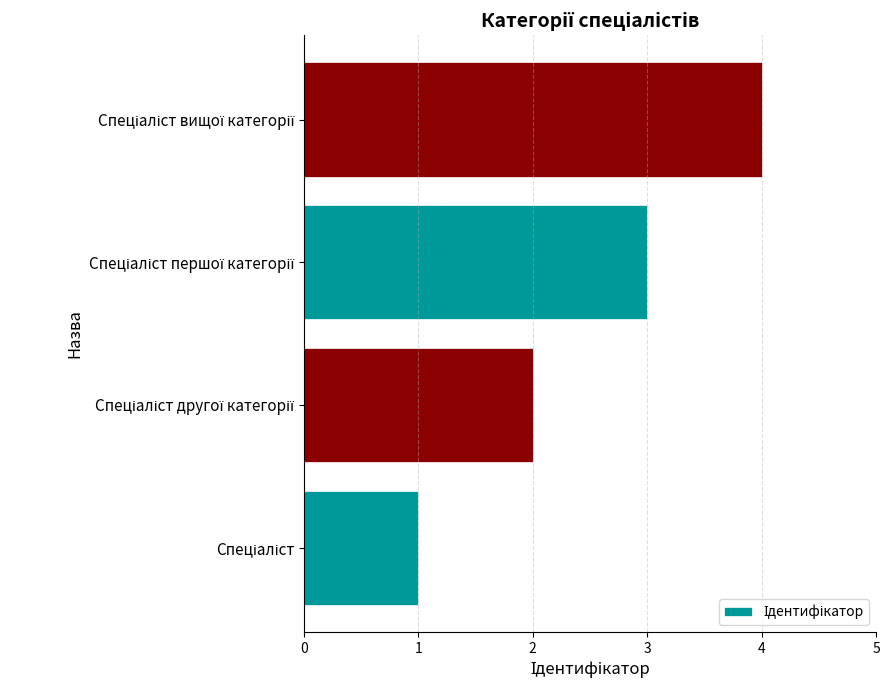

What is the maximum value shown in the chart?

4